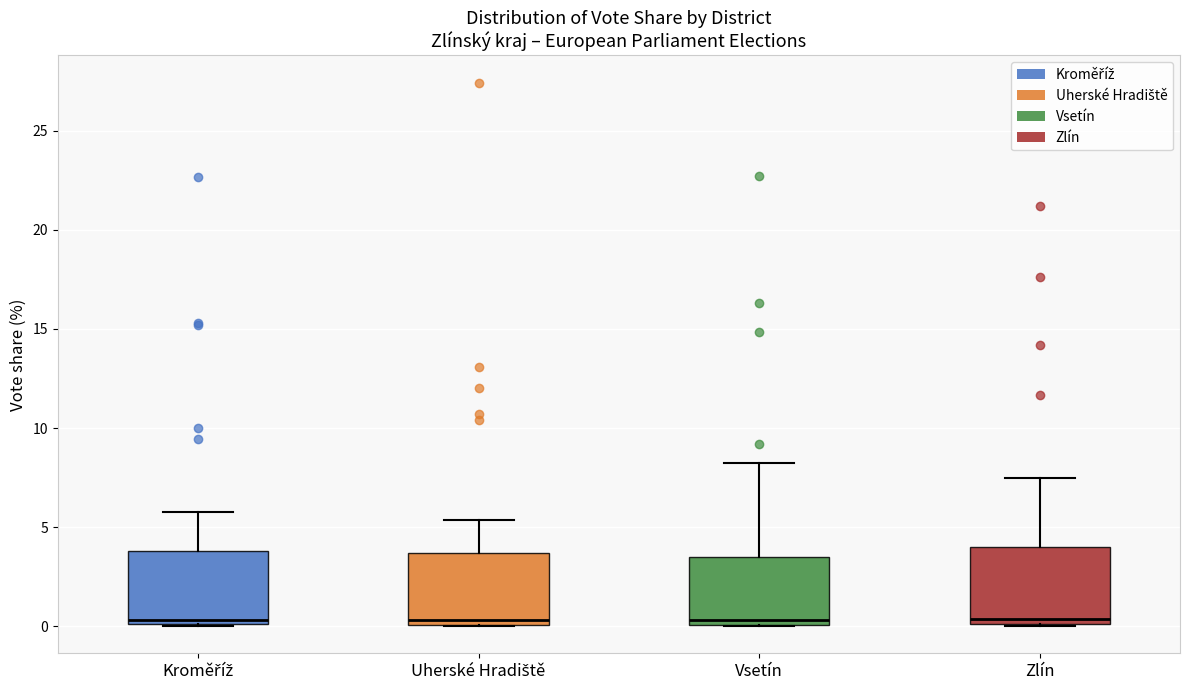

Reading left to right, transcribe this box plot: for each box, give where its median line is, the range the box spans, and where its two whiskers end, as read against the y-axis. The values are not printed on the chart, so give them approximately, as read against the axis.

Kroměříž: median 0.5, box 0.0 to 4.0, whiskers 0.0 to 6.0
Uherské Hradiště: median 0.5, box 0.0 to 3.5, whiskers 0.0 to 5.5
Vsetín: median 0.5, box 0.0 to 3.5, whiskers 0.0 to 8.5
Zlín: median 0.5, box 0.0 to 4.0, whiskers 0.0 to 7.5